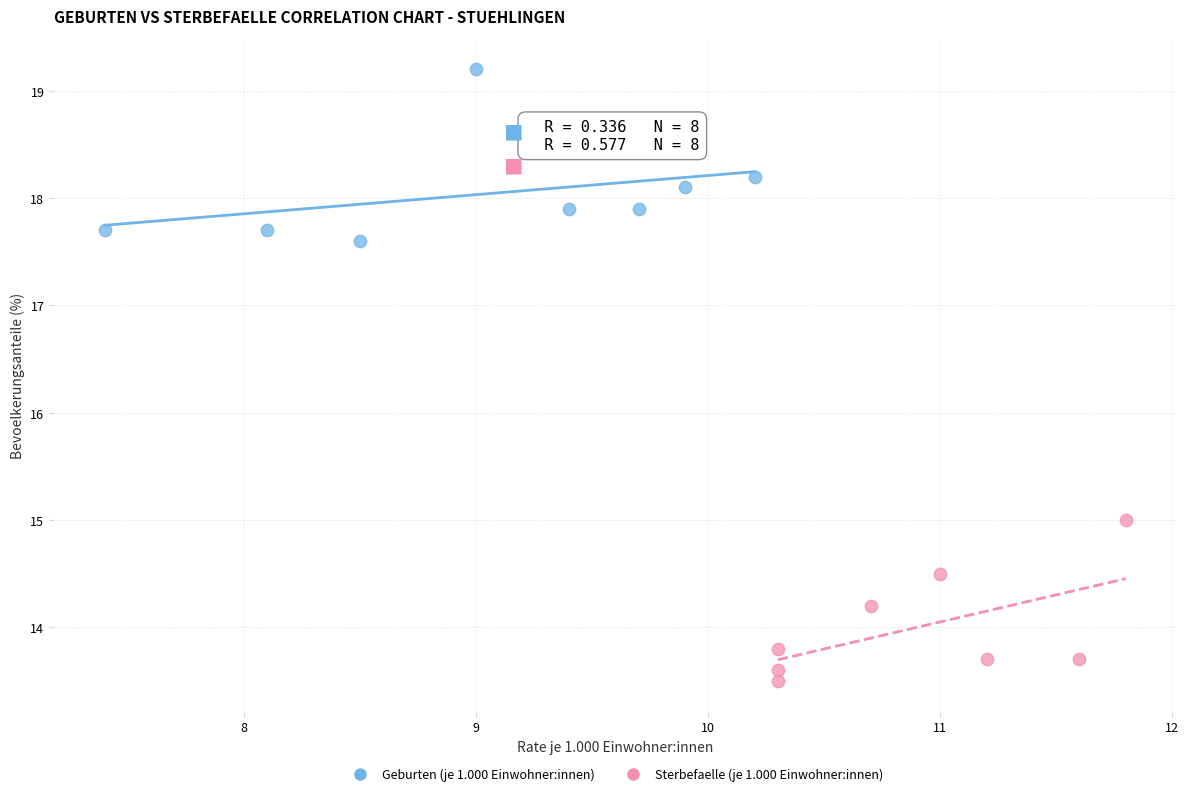

Which series contains the lowest Y value?

Sterbefaelle (je 1.000 Einwohner:innen)